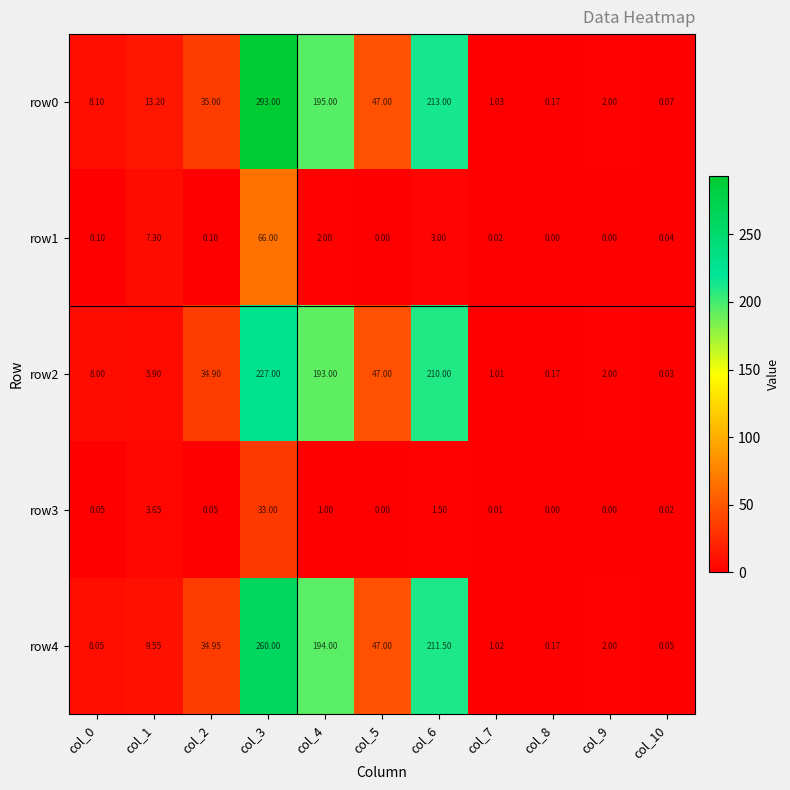

Is the value of row4 at col_8 greater than the value of row2 at col_1?

No